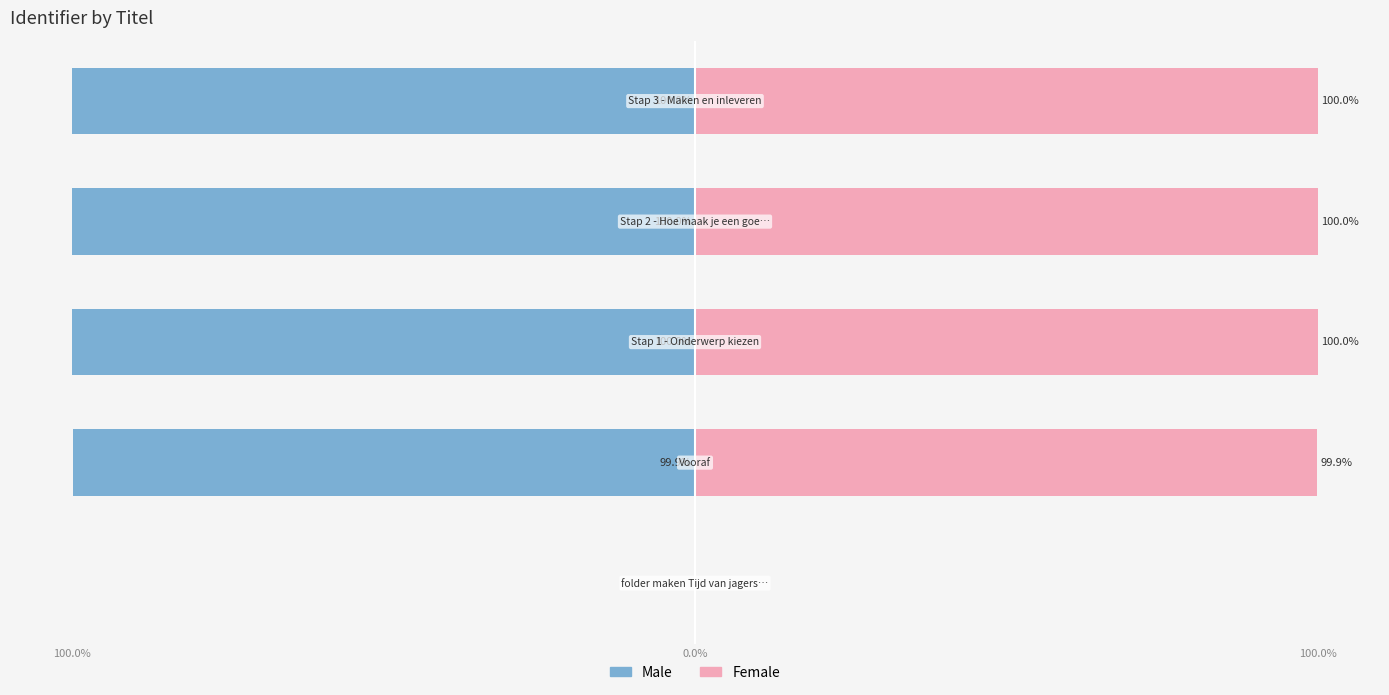

What is the difference between the maximum and minimum values in the Male series?

100.0